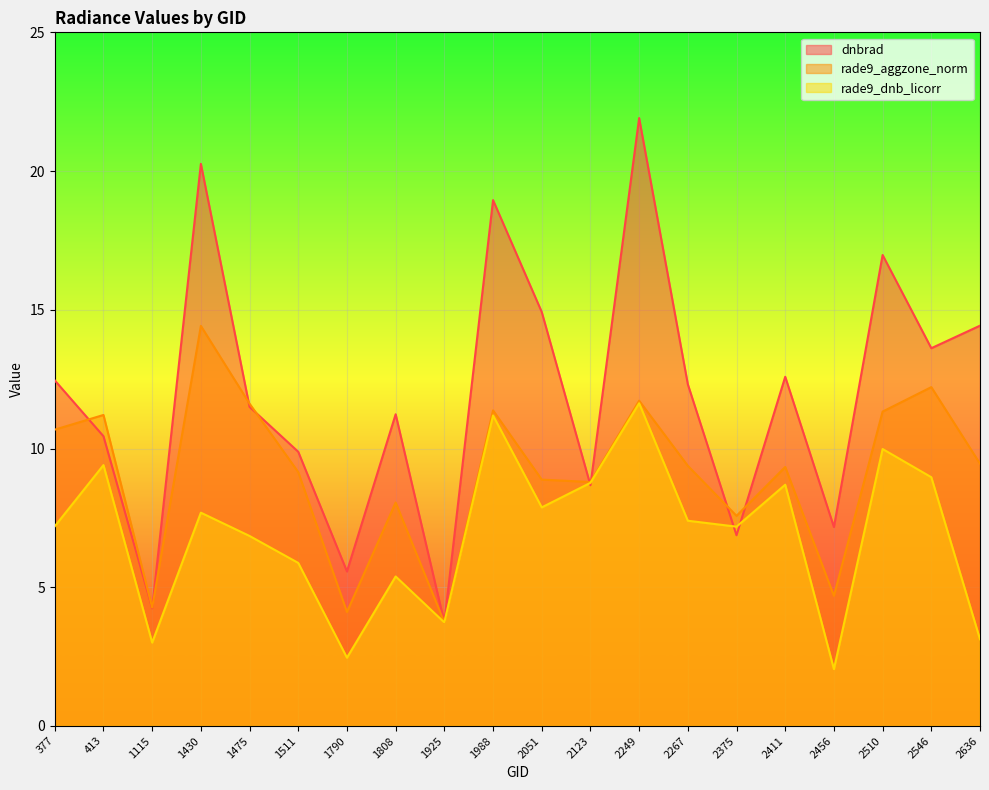

What is the smallest value displayed?

2.0